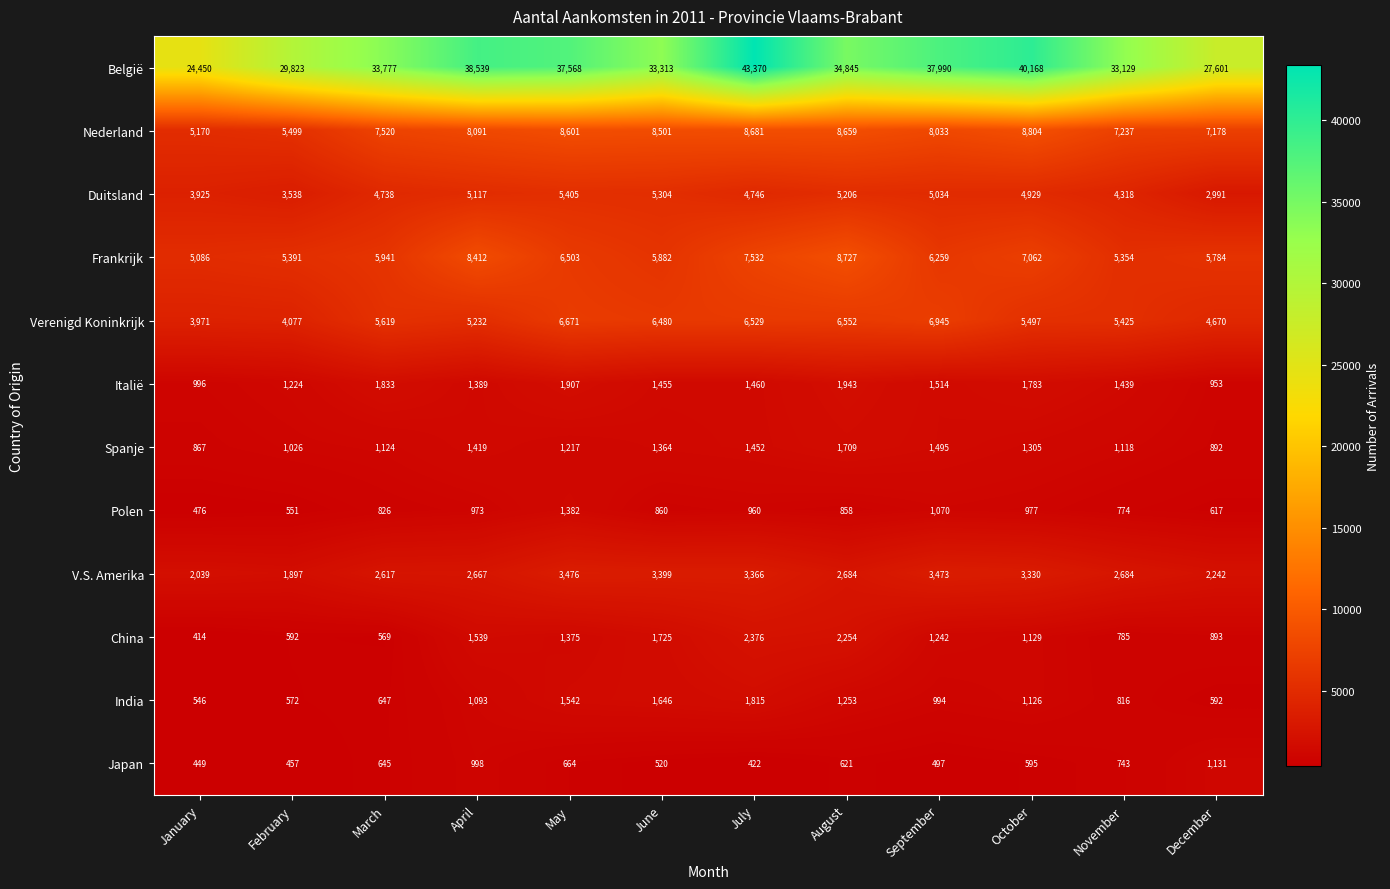

Which series has the largest total across all categories?

België